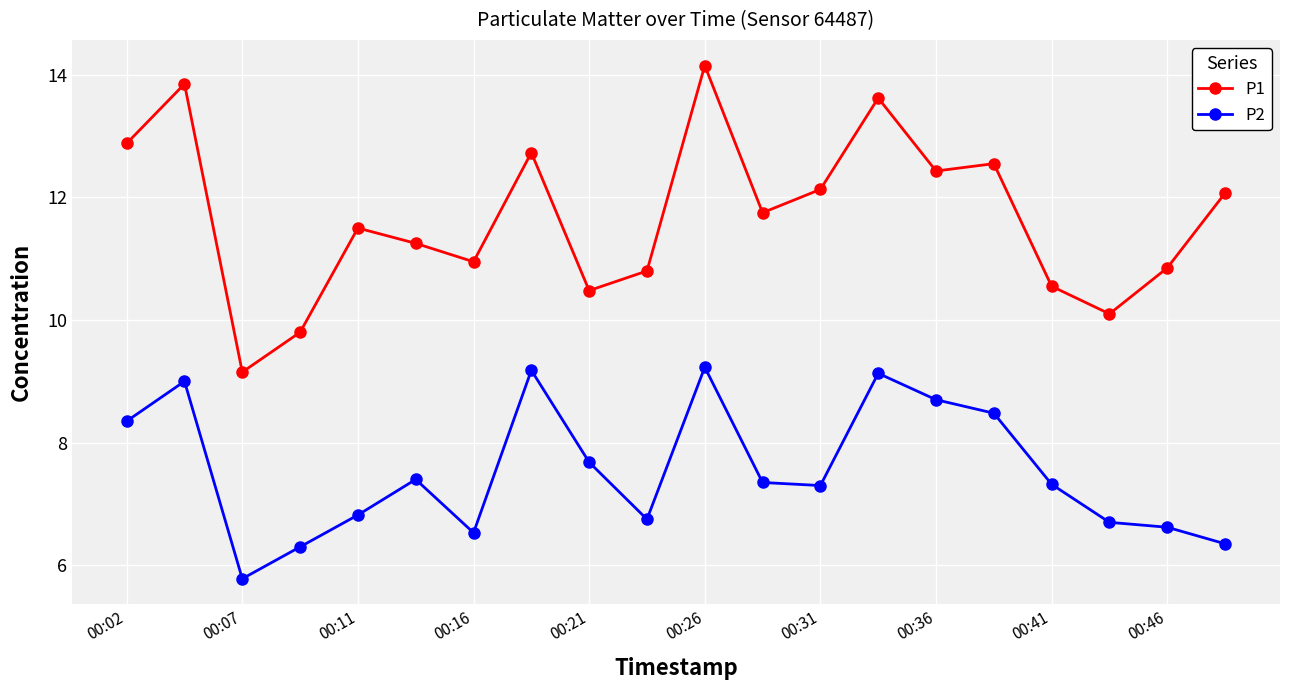

What is the value of the P2 point at the 18th from the left?

6.7